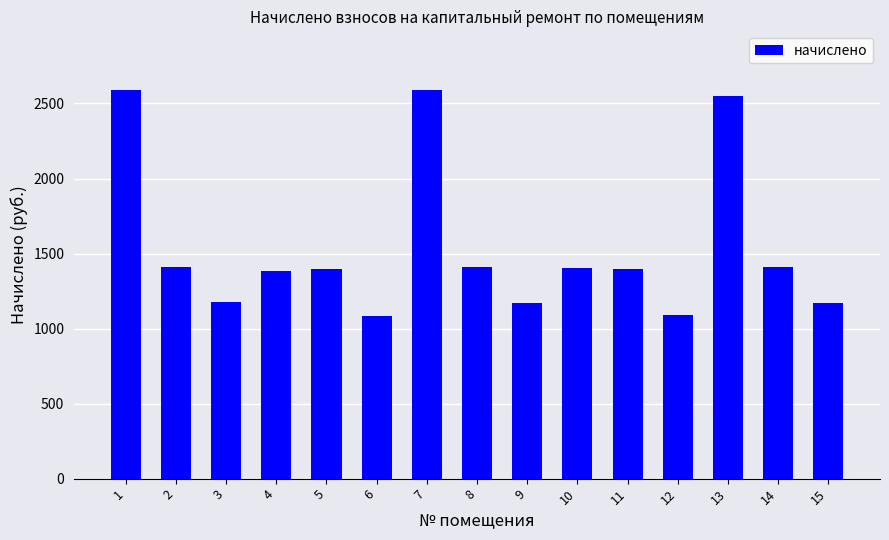

What value does the data have at 6?

1081.6